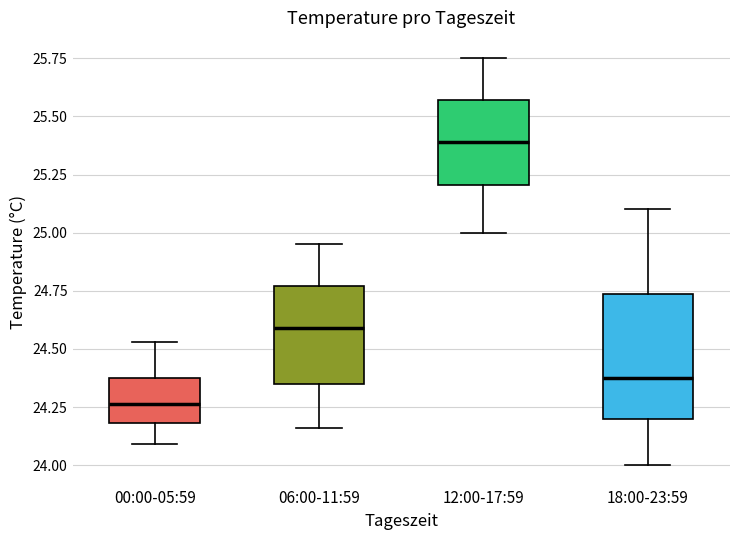

Reading left to right, read every box against the y-axis: the position of its median line, the range the box covers, and the ends of its whiskers. The values are not printed on the chart, so give them approximately, as read against the axis.

00:00-05:59: median 24.25, box 24.20 to 24.40, whiskers 24.10 to 24.55
06:00-11:59: median 24.60, box 24.35 to 24.75, whiskers 24.15 to 24.95
12:00-17:59: median 25.40, box 25.20 to 25.55, whiskers 25.00 to 25.75
18:00-23:59: median 24.40, box 24.20 to 24.75, whiskers 24.00 to 25.10